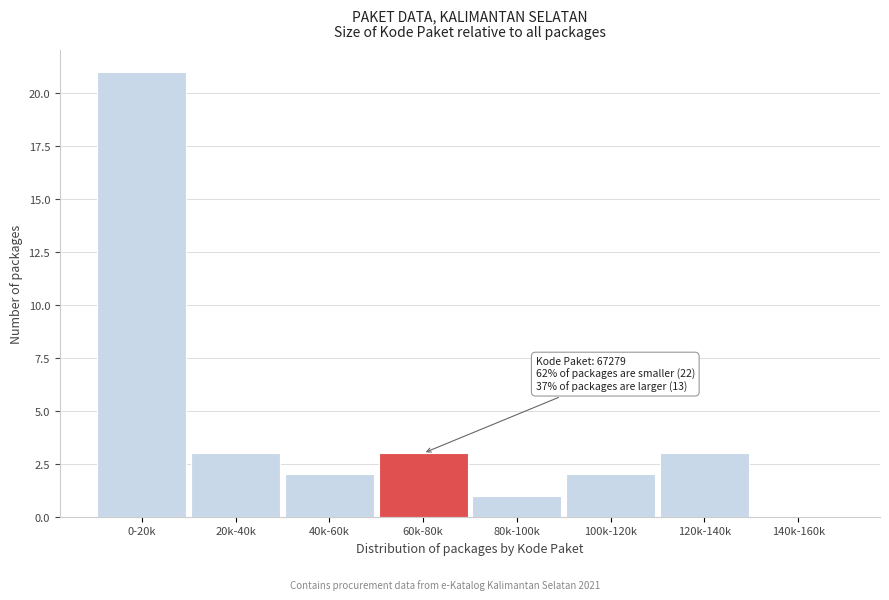

Reading right to left, transcribe all the data shown in this chart.

140k-160k=0	120k-140k=3	100k-120k=2	80k-100k=1	60k-80k=3	40k-60k=2	20k-40k=3	0-20k=21